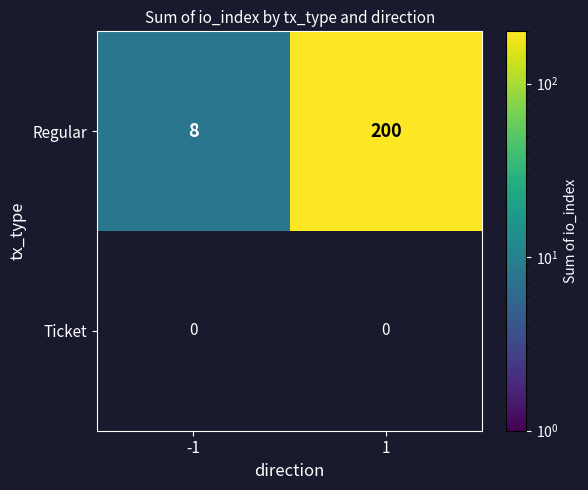

What is the total value across all series at -1?

8